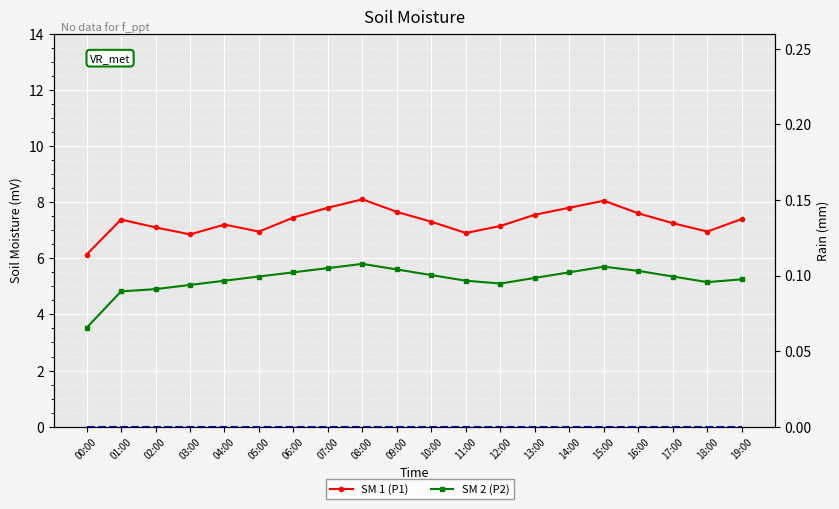

Is the value of Rain at 10:00 greater than the value of P1 (PM2.5) at 16:00?

No